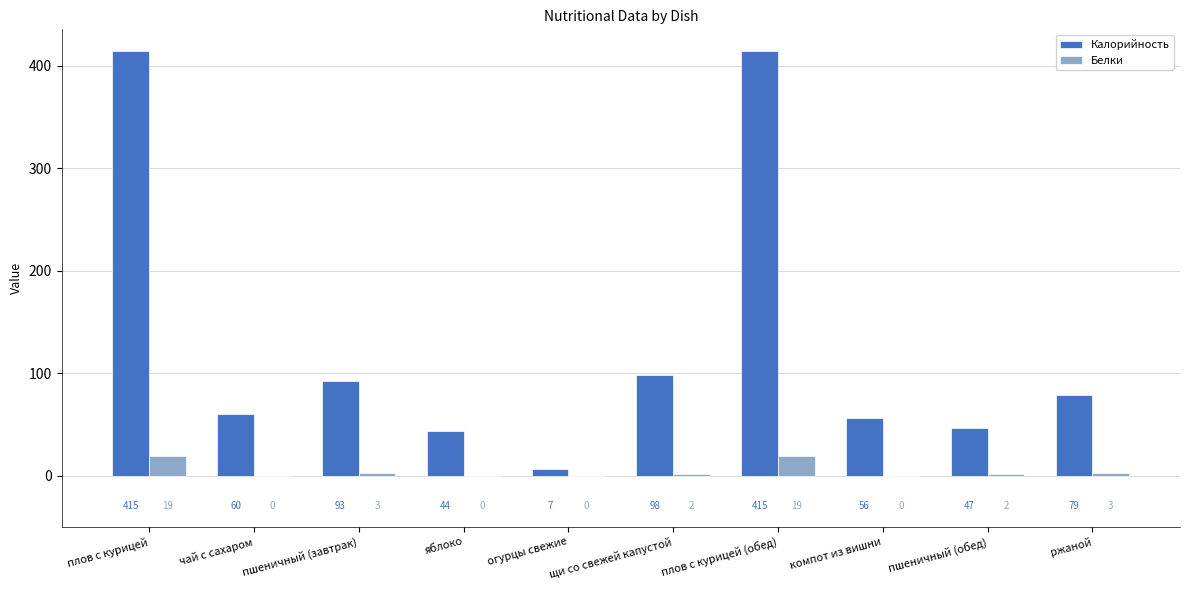

The Белки series shows 0 at огурцы свежие. True or false?

True